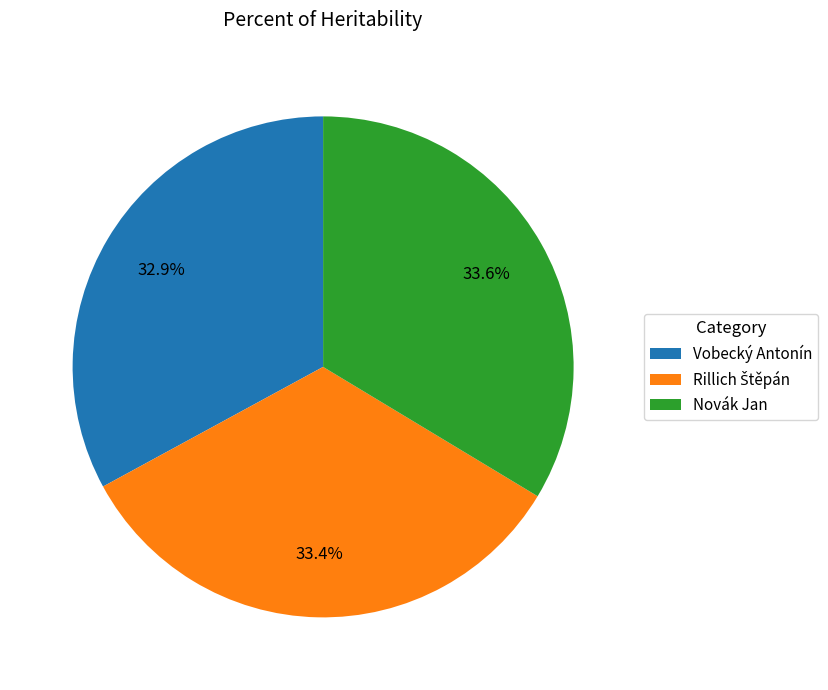

How much of the chart is everything except Novák Jan?

66.4%